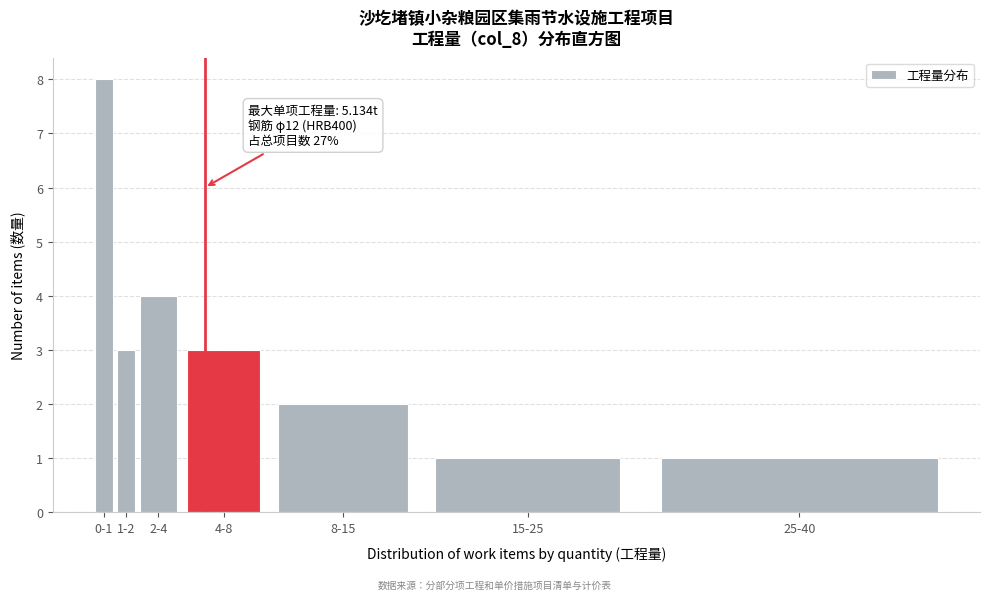

Reading right to left, list all the values displayed in this chart.

1	1	2	3	4	3	8